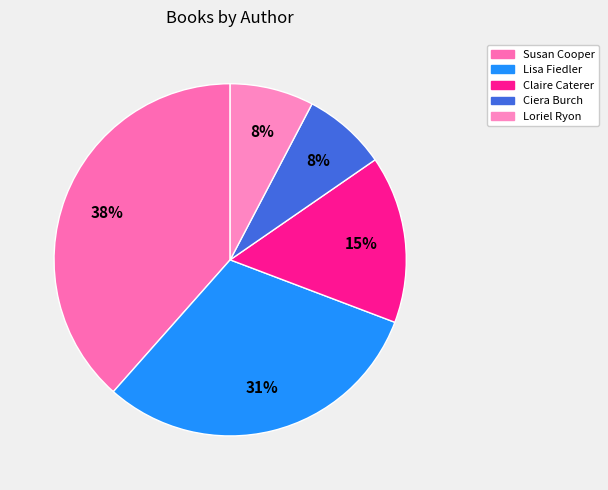

Count the number of slices in the pie.

5